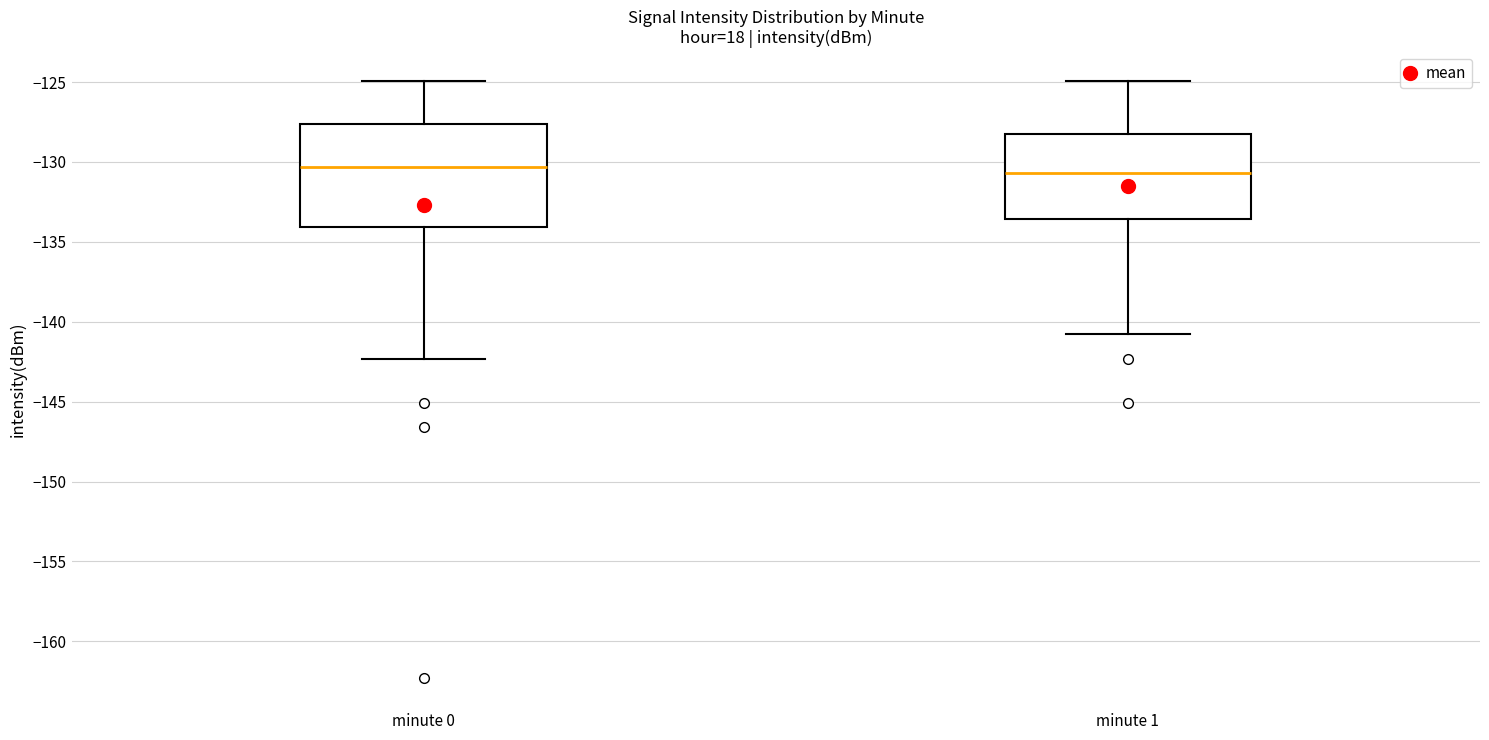

Where does the lower whisker of the box for minute 1 end on the y-axis? The values are not printed on the chart, so give them approximately, as read against the axis.

-141.0